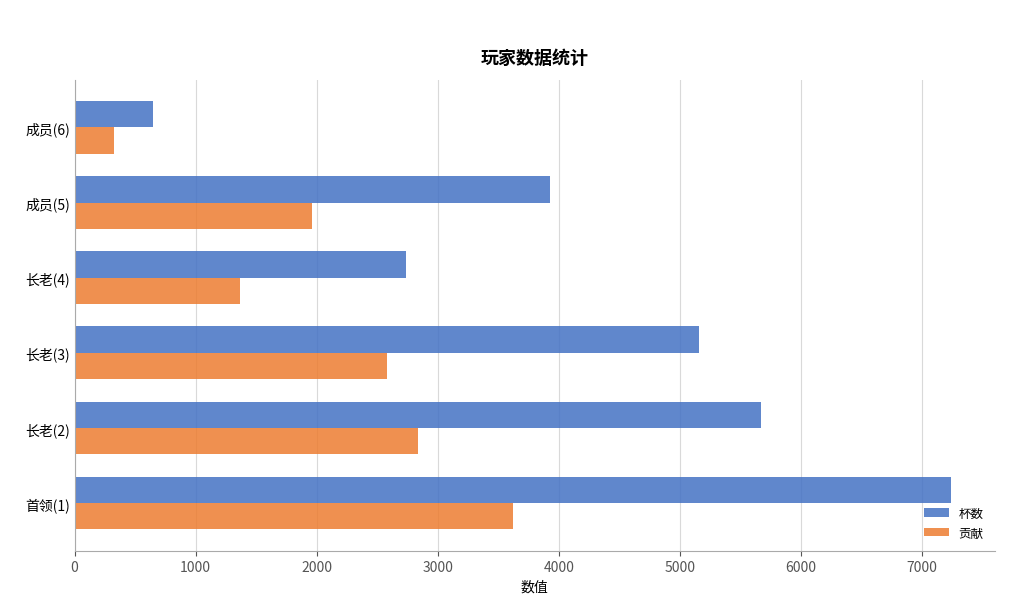

What is the sum of all 贡献 values?

12690